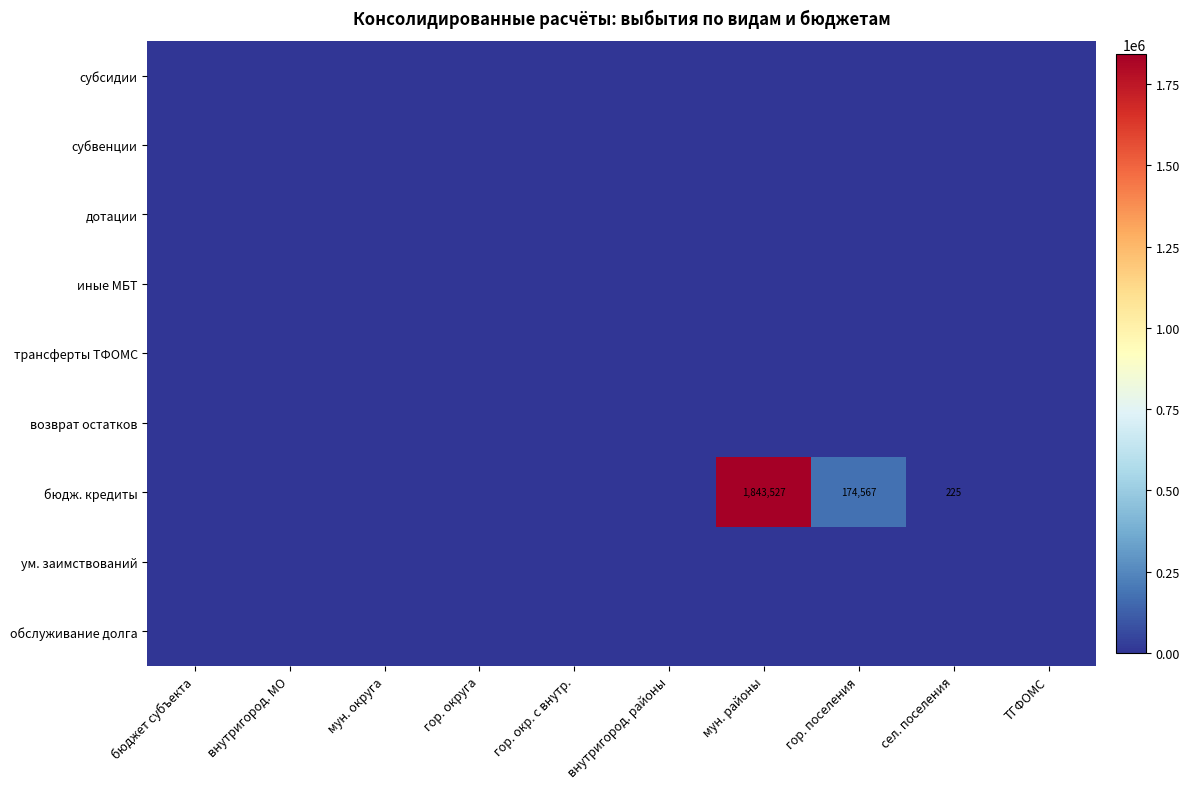

At which category is the sum across all series the highest?

мун. районы